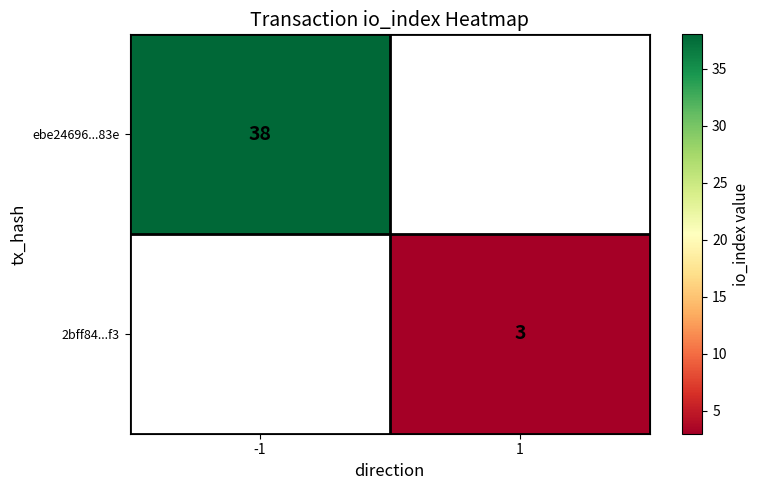

The value of 2bff84...f3 at 1 is 5. True or false?

False